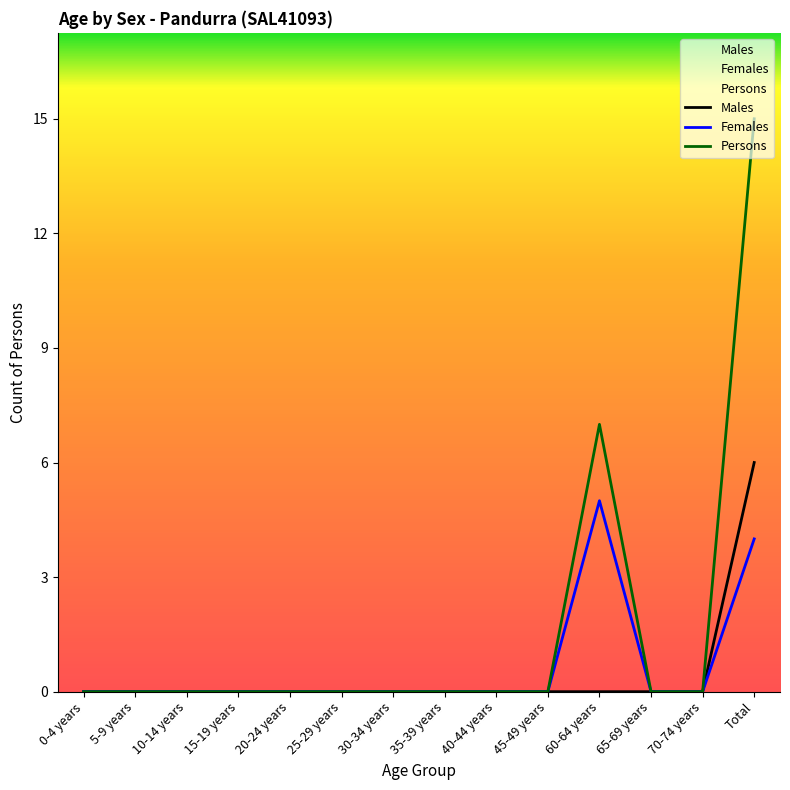

True or false: Females and Males intersect in this chart.

False